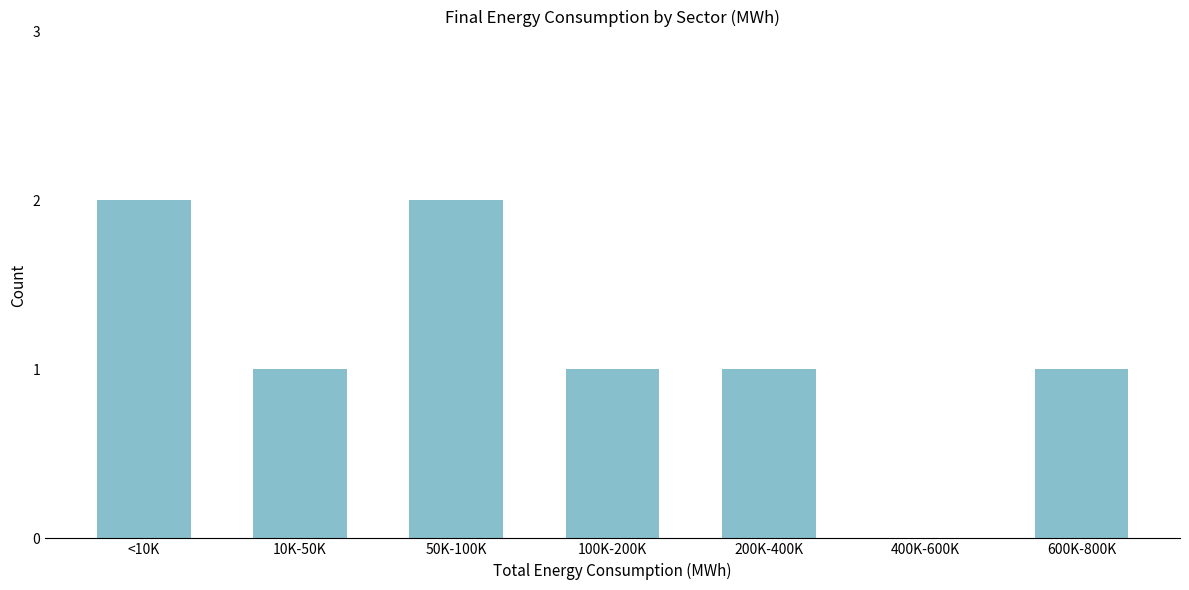

Reading right to left, transcribe all the data shown in this chart.

600K-800K=1	400K-600K=0	200K-400K=1	100K-200K=1	50K-100K=2	10K-50K=1	<10K=2